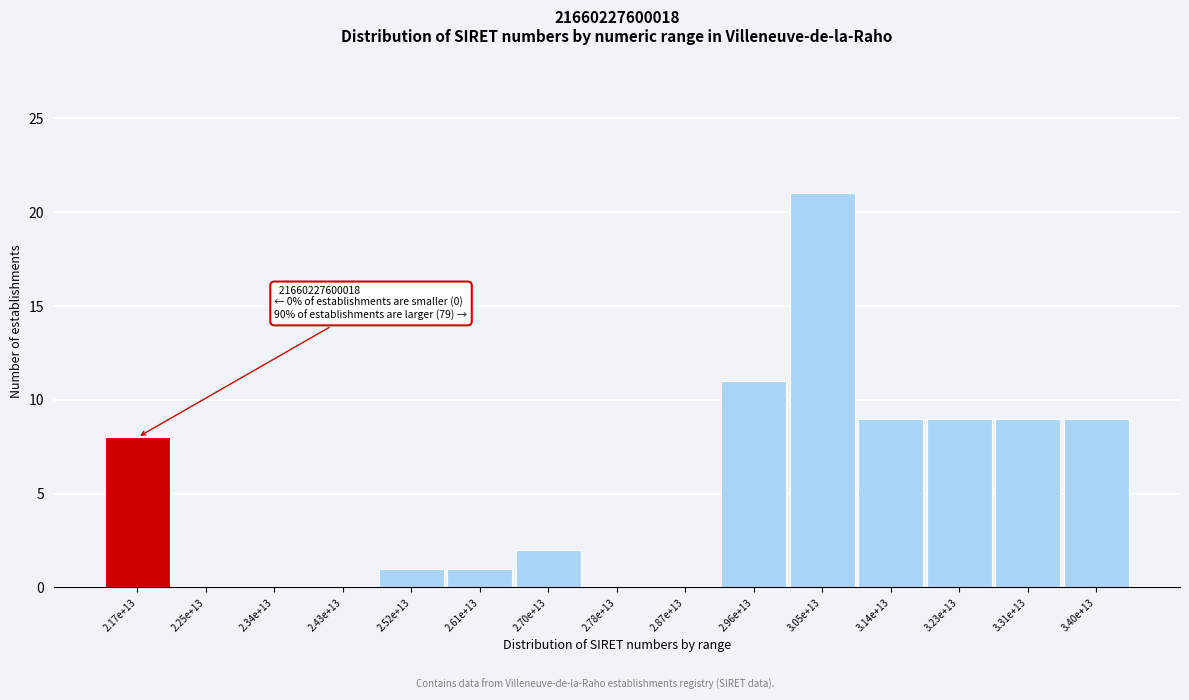

Reading left to right, list all the values displayed in this chart.

2.17e+13=8	2.25e+13=0	2.34e+13=0	2.43e+13=0	2.52e+13=1	2.61e+13=1	2.70e+13=2	2.78e+13=0	2.87e+13=0	2.96e+13=11	3.05e+13=21	3.14e+13=9	3.23e+13=9	3.31e+13=9	3.40e+13=9